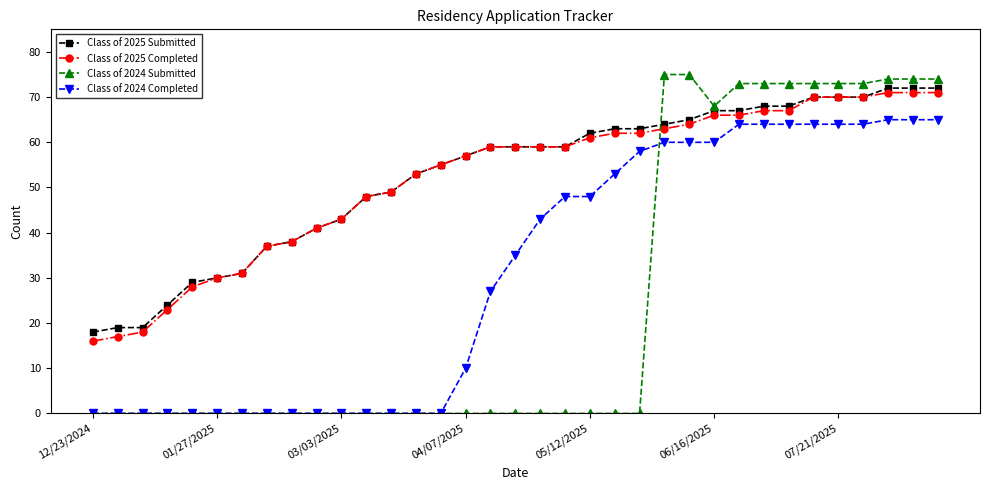

Count the number of categories in the chart.

35